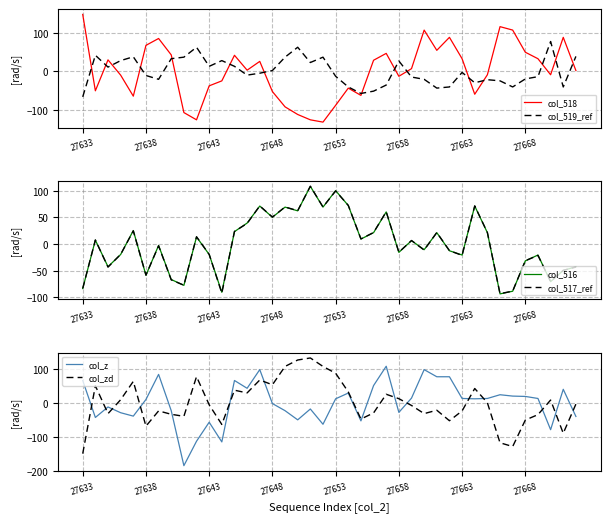

What is the lowest value of the col_519_ref series?

-66.5